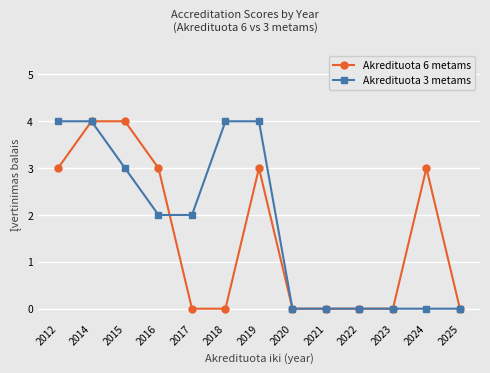

What is the value of the Akredituota 3 metams point at the 4th from the left?

2